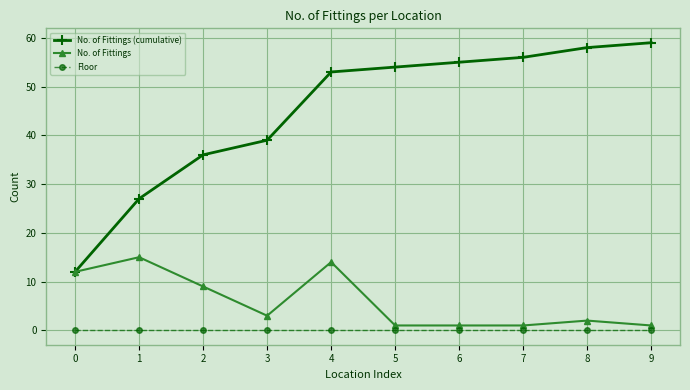

What is the total value across all series at 3?

42